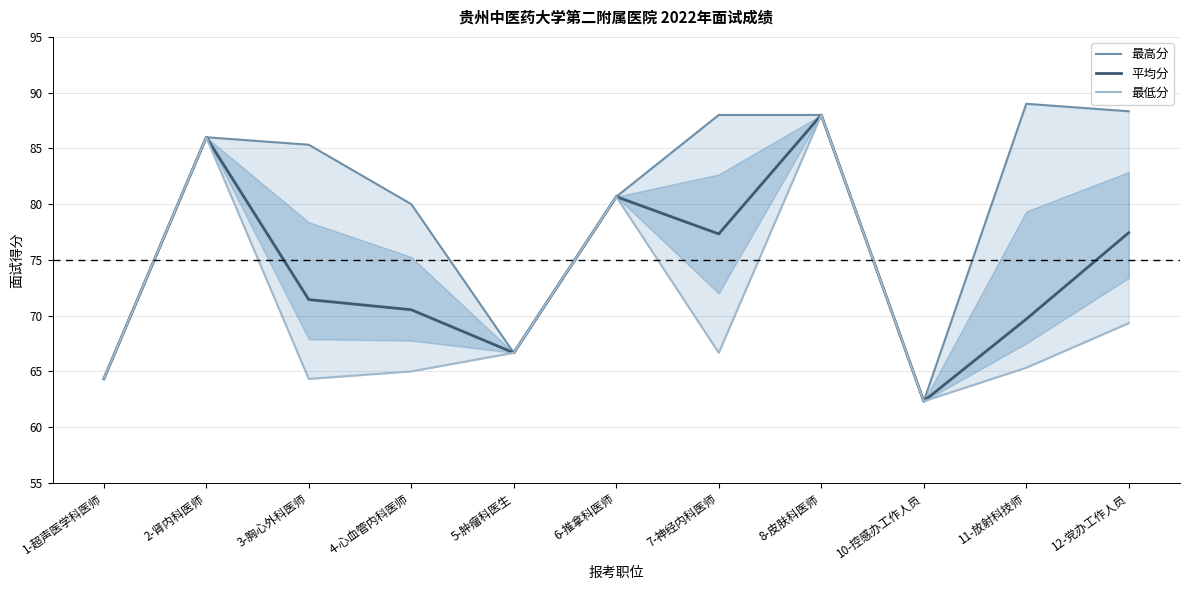

Between 6-推拿科医师 and 11-放射科技师, which series saw the biggest shift?

最低分